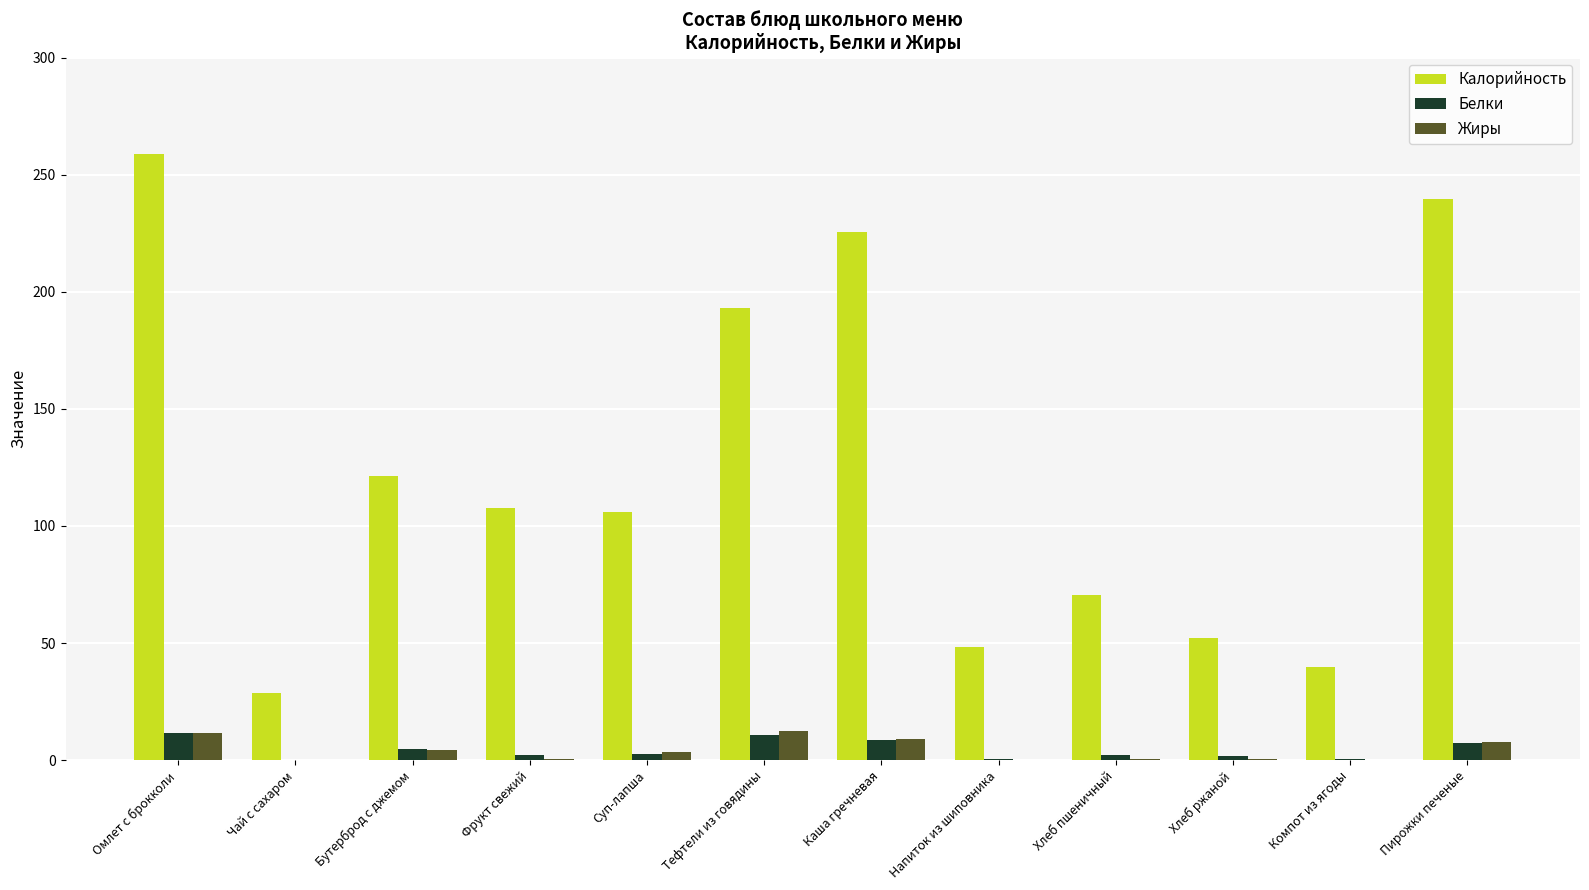

Is the value of Калорийность at Суп-лапша greater than the value of Белки at Хлеб пшеничный?

Yes